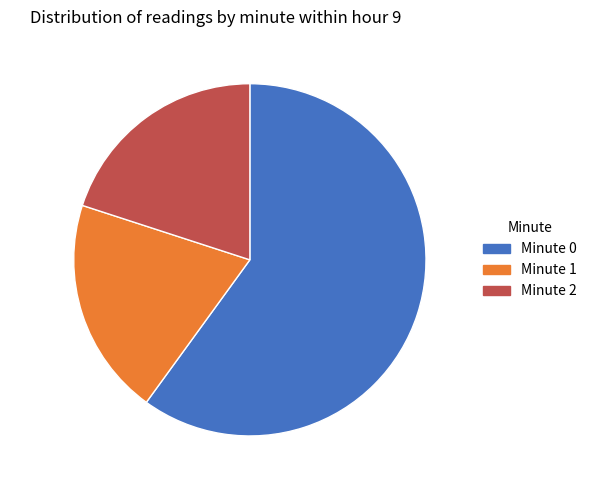

To the nearest percent, what is the difference between the largest and smallest slice percentages?

40%